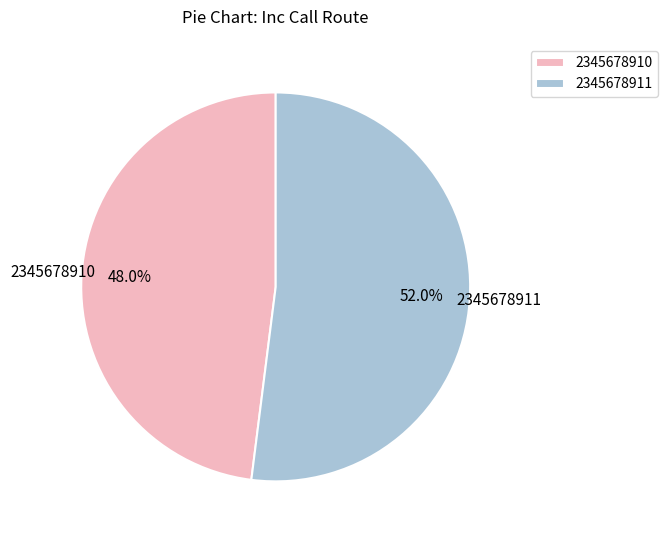

How many segments does this pie chart have?

2